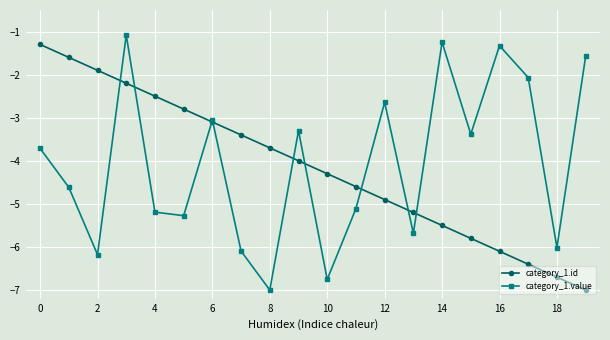

What is the highest value of the category_1.value series?

-1.1